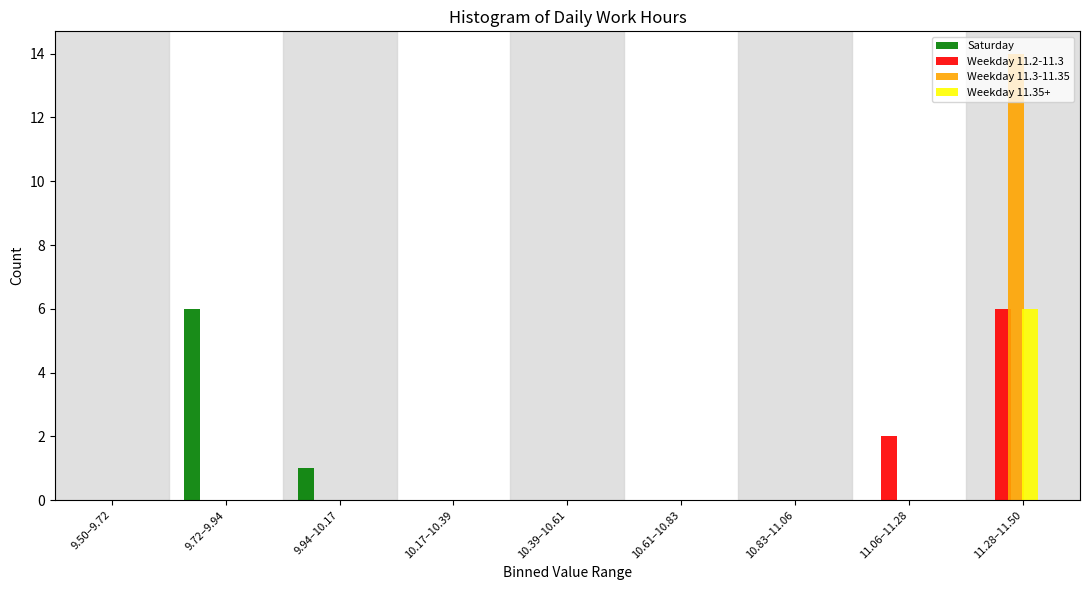

True or false: Weekday 11.2-11.3 has a value of 0 at 10.17–10.39.

True